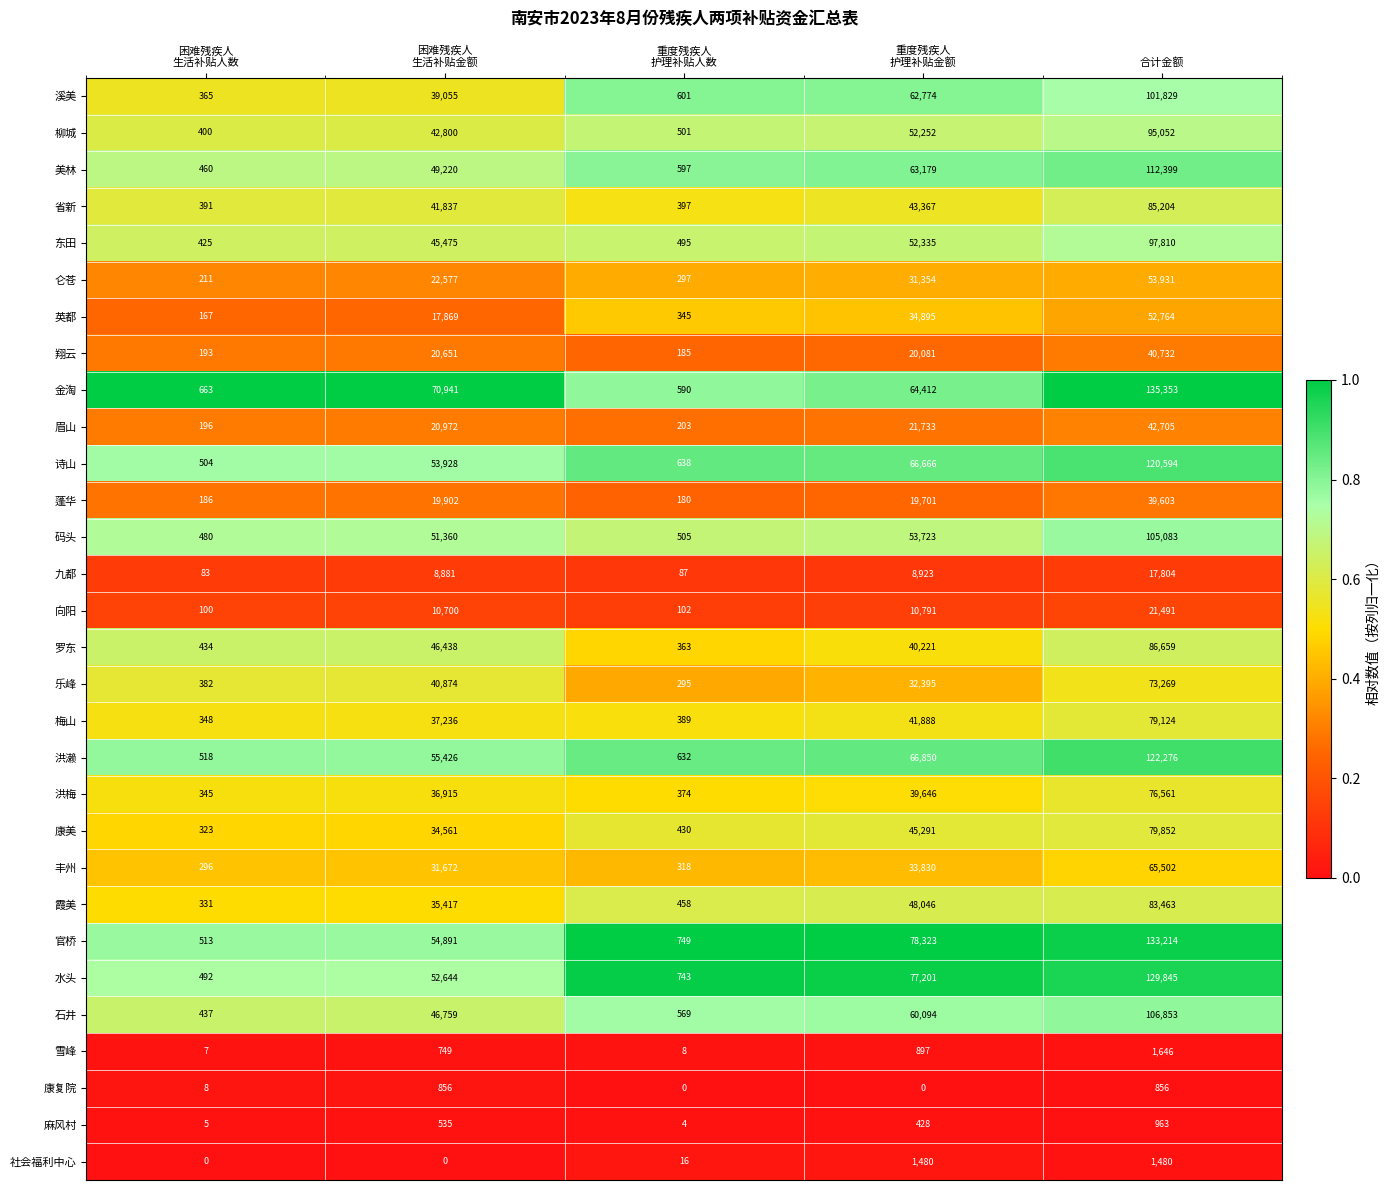

True or false: 九都 has a value of 17804 at 合计金额.

True